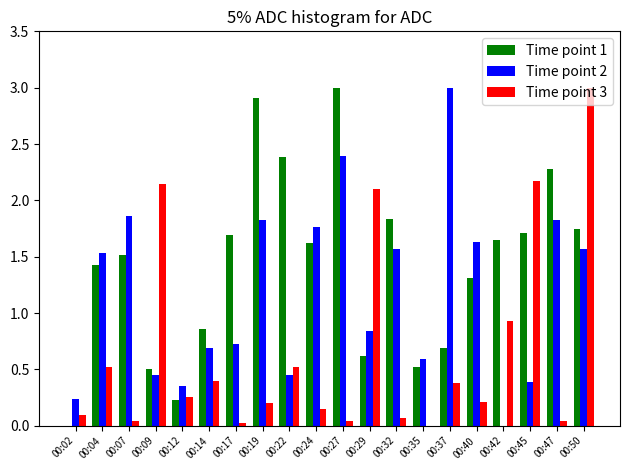

Which category has the highest value in the Time point 1 series?

00:27